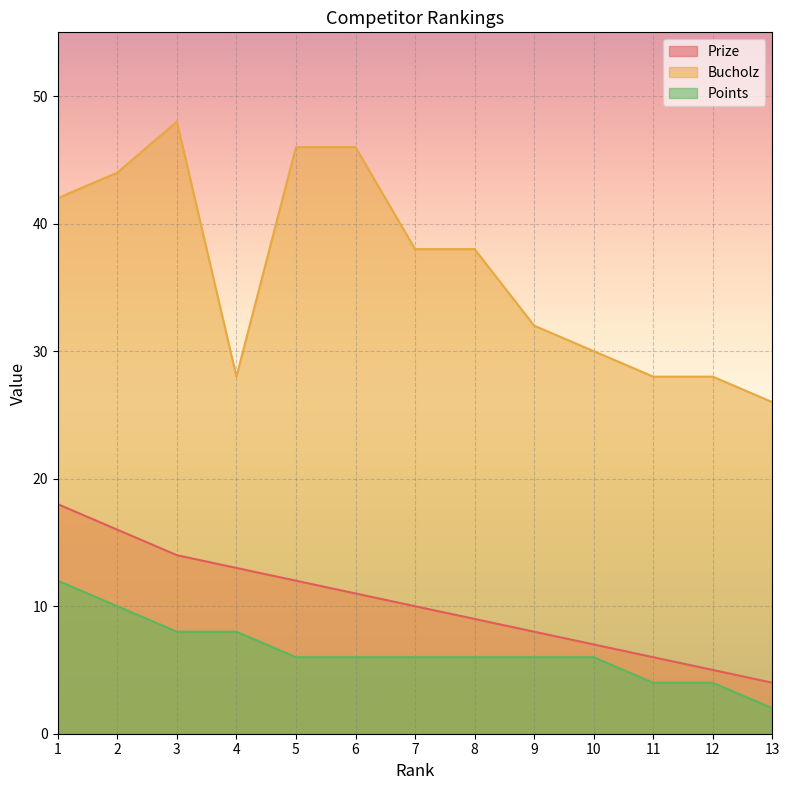

True or false: Prize and Points intersect in this chart.

False